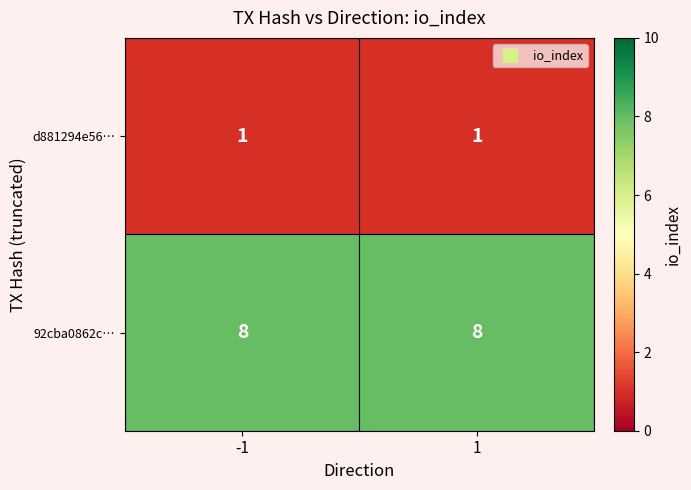

What is the average value of the 92cba0862c… series?

8